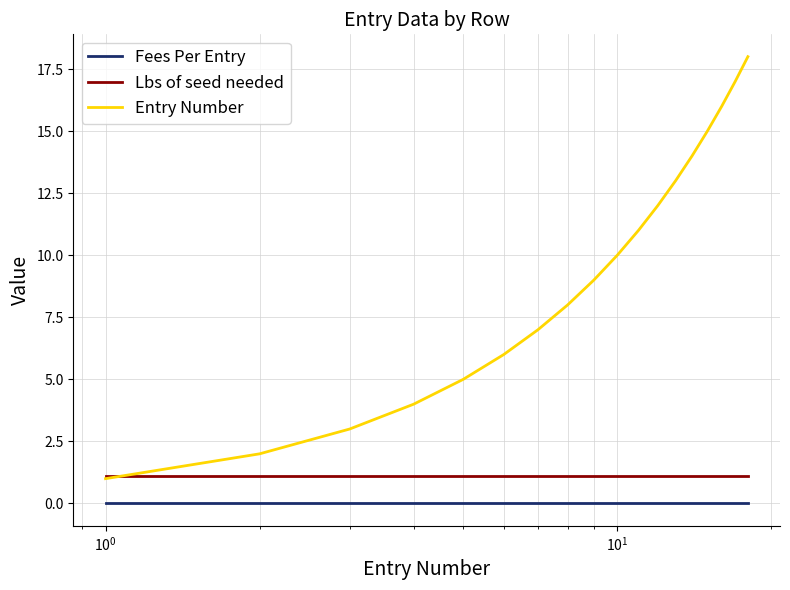

Does the chart have visible grid lines?

Yes